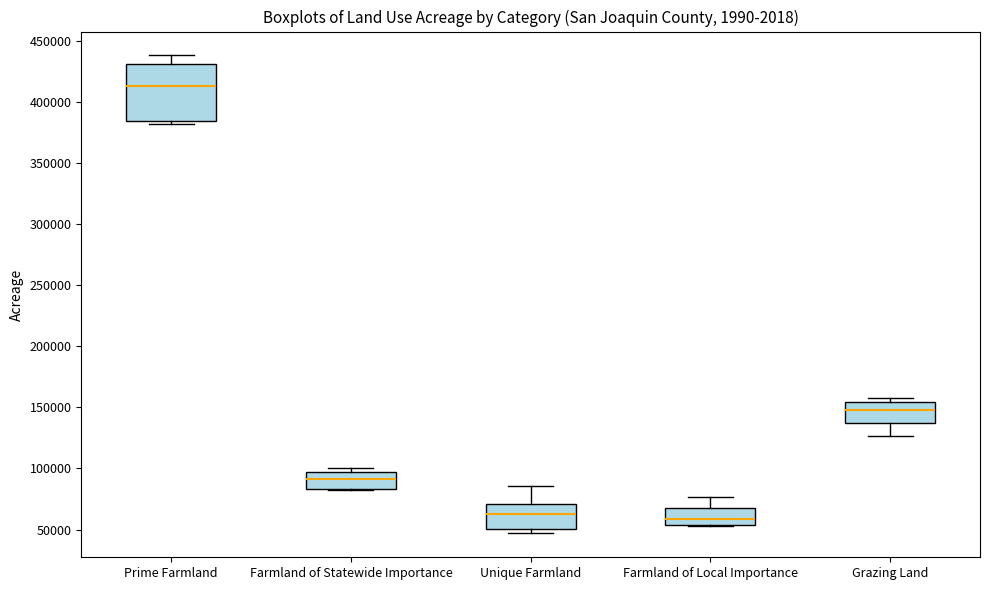

Which box is the tallest, from its lower edge to its upper edge?

Prime Farmland